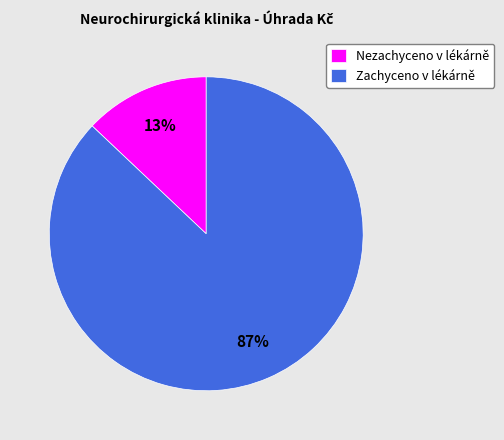

What percentage is the Nezachyceno v lékárně slice, to the nearest percent?

13%